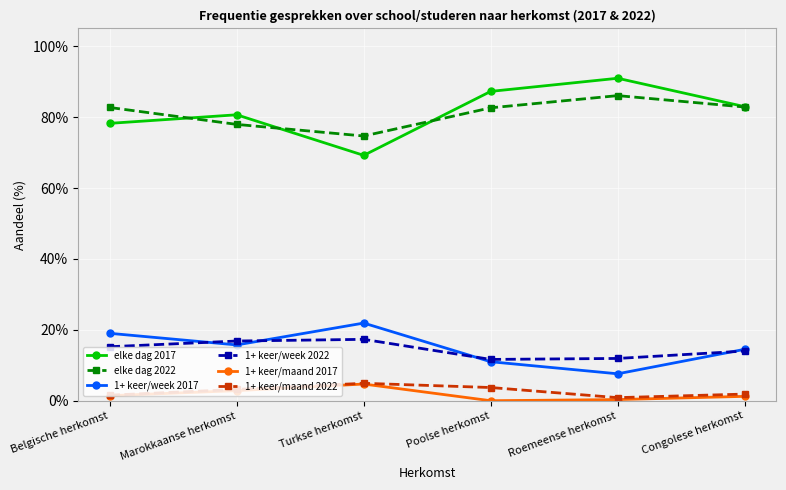

True or false: 1+ keer/maand 2017 and 1+ keer/week 2022 cross at least once.

False